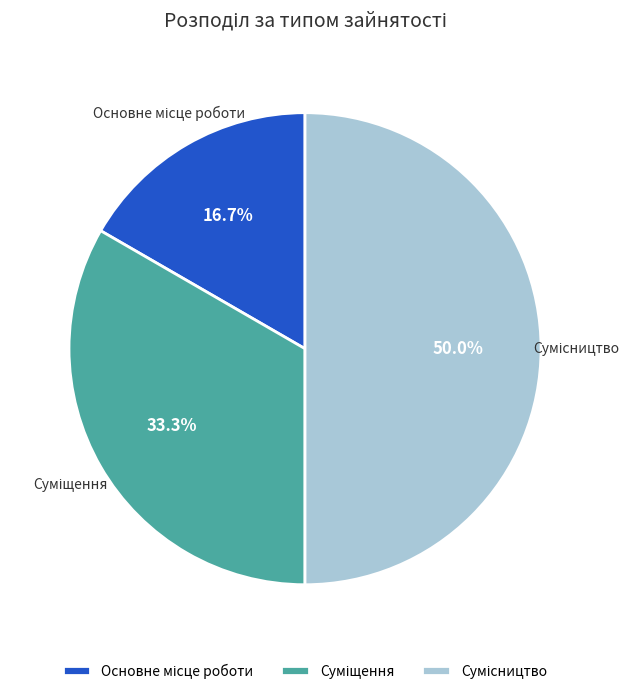

True or false: Основне місце роботи accounts for 17% of the total.

True